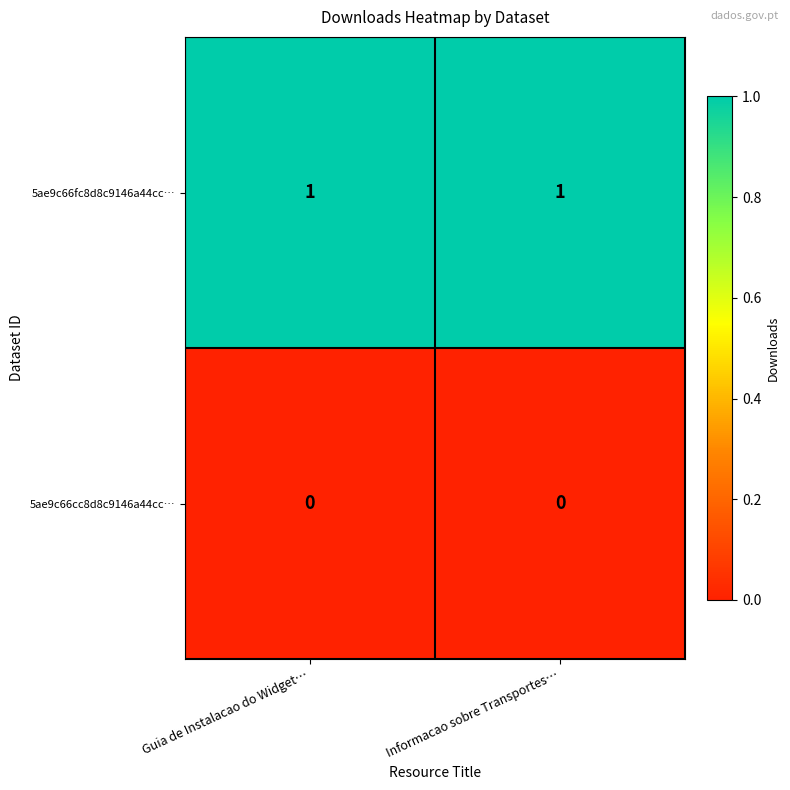

Is it true that 5ae9c66cc8d8c9146a44cc… equals 0 at Guia de Instalacao do Widget…?

True